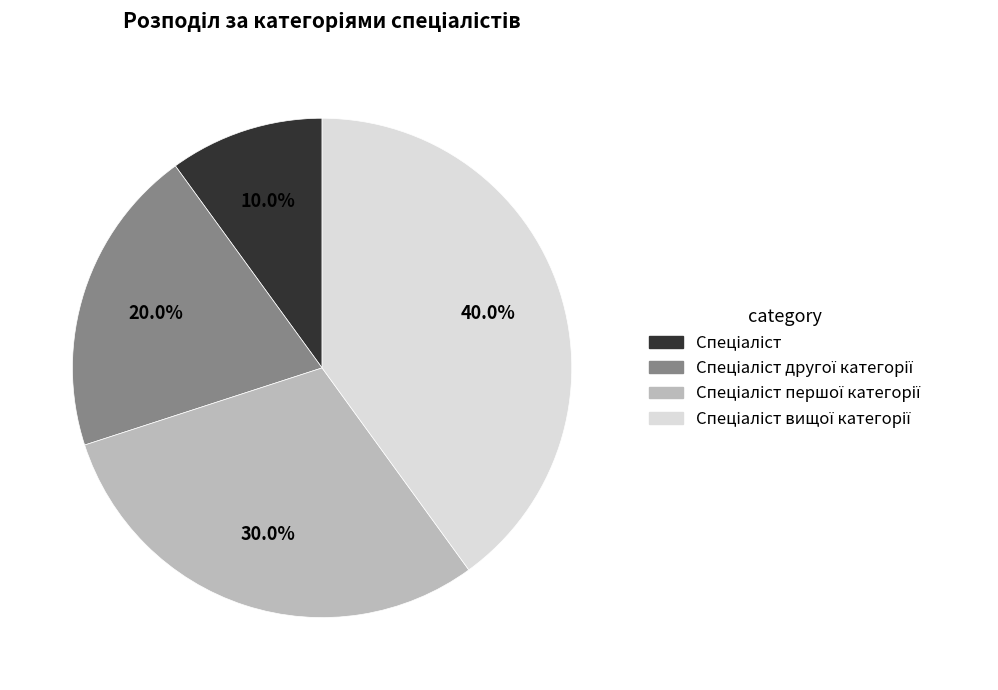

Is there a majority slice in this chart?

No